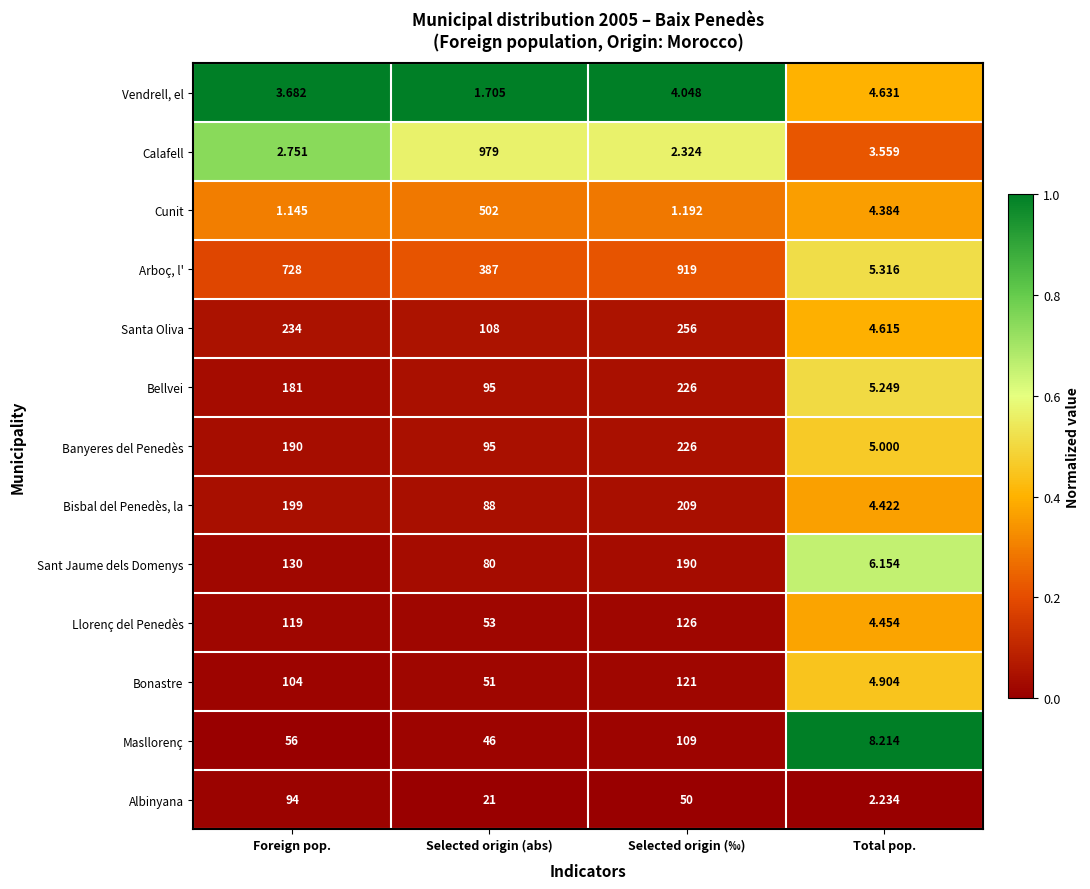

List the labels in order of Masllorenç value, smallest first.

Total pop., Selected origin (abs), Foreign pop., Selected origin (‰)